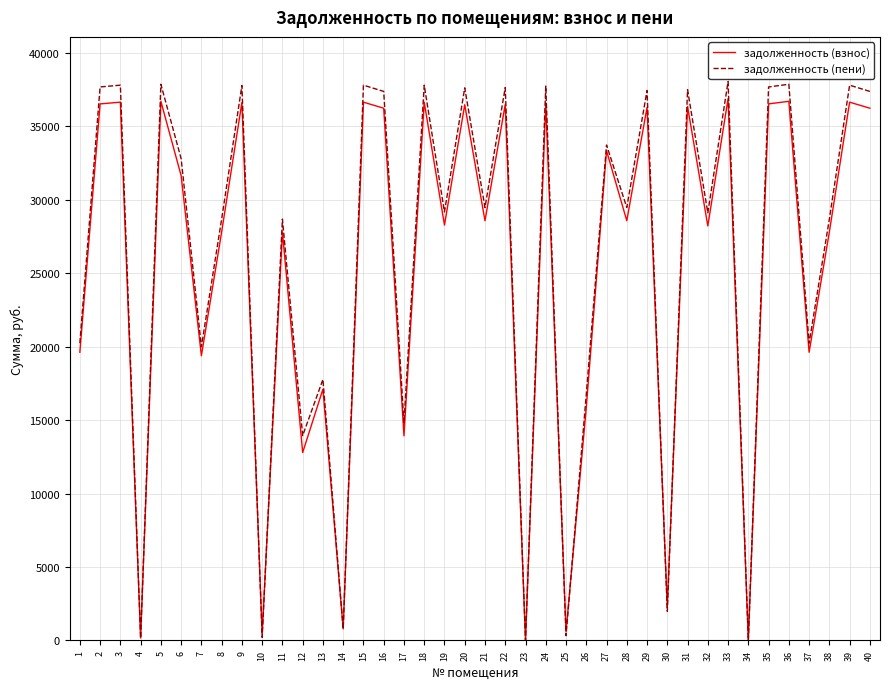

Which series has the largest range (max minus min)?

задолженность (пени)